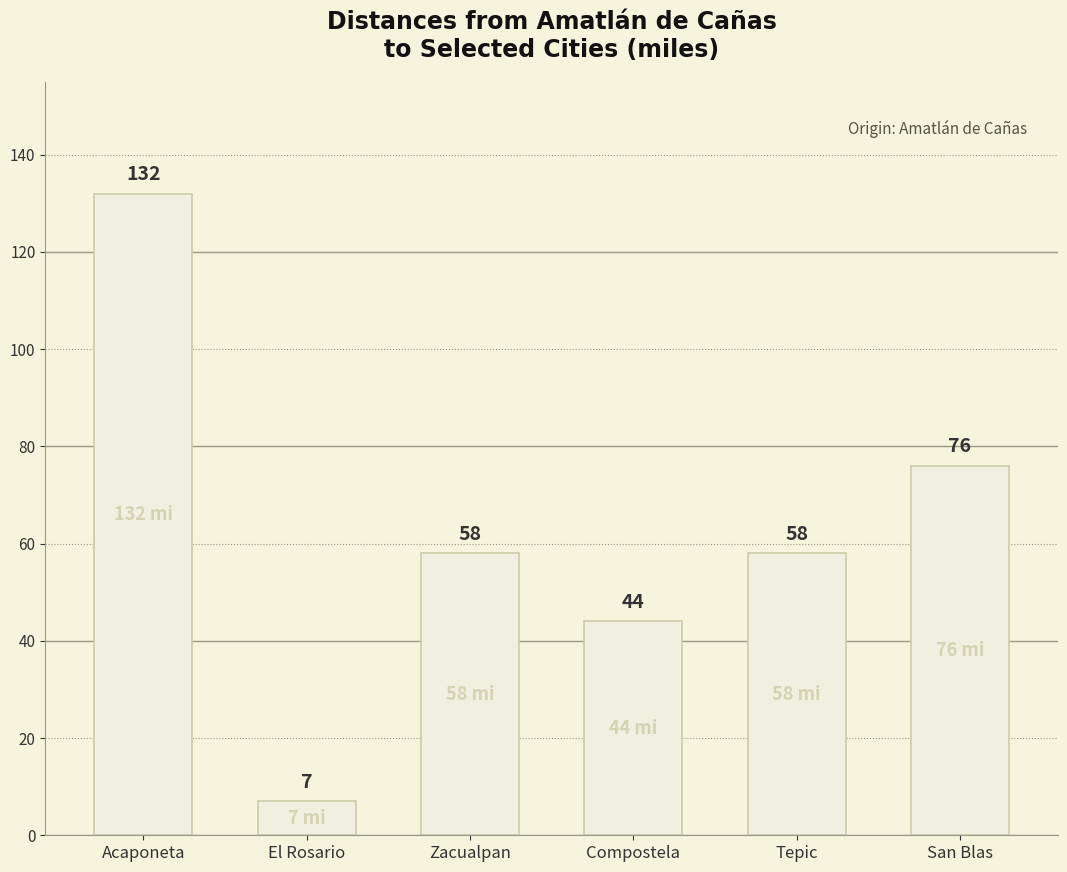

How many series are shown in this chart?

1